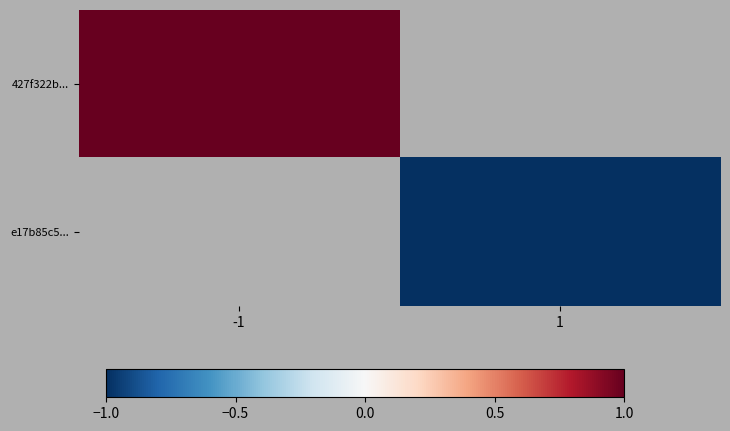

At 1, list the series in order from largest to smallest.

427f322b..., e17b85c5...